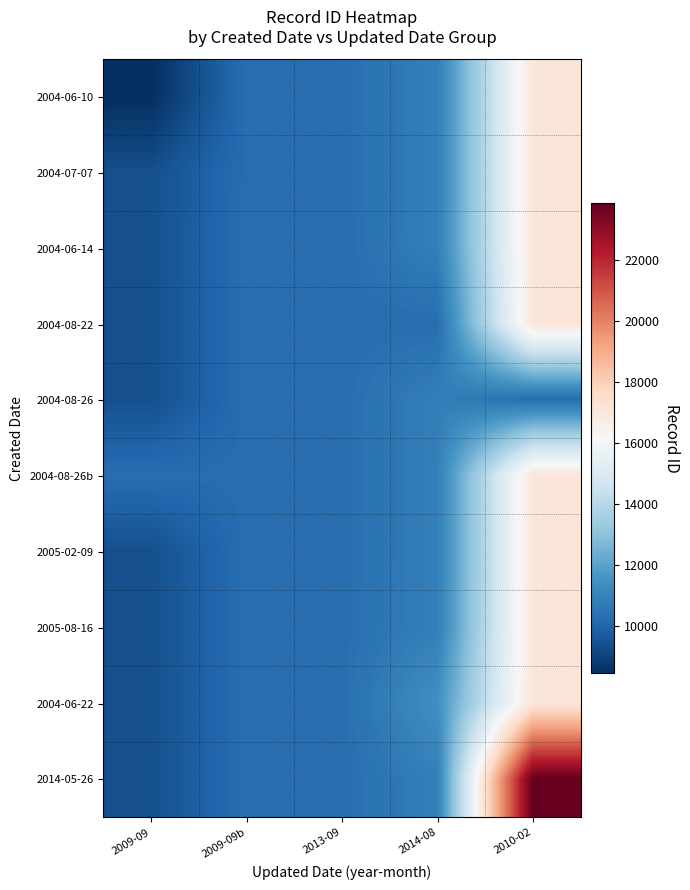

Reading left to right, what are all the values shown in this chart?

2004-06-10: 2009-09=8444.0	2009-09b=10295.0	2013-09=10304.5	2014-08=10861.5	2010-02=17079.5
2004-07-07: 2009-09=9370.5	2009-09b=10286.0	2013-09=10304.5	2014-08=10861.5	2010-02=17079.5
2004-06-14: 2009-09=9370.5	2009-09b=10295.0	2013-09=10289.0	2014-08=10861.5	2010-02=17079.5
2004-08-22: 2009-09=9370.5	2009-09b=10295.0	2013-09=10304.5	2014-08=10294.0	2010-02=17079.5
2004-08-26: 2009-09=9370.5	2009-09b=10295.0	2013-09=10304.5	2014-08=10861.5	2010-02=10296.0
2004-08-26b: 2009-09=10297.0	2009-09b=10295.0	2013-09=10304.5	2014-08=10861.5	2010-02=17079.5
2005-02-09: 2009-09=9370.5	2009-09b=10304.0	2013-09=10304.5	2014-08=10861.5	2010-02=17079.5
2005-08-16: 2009-09=9370.5	2009-09b=10295.0	2013-09=10320.0	2014-08=10861.5	2010-02=17079.5
2004-06-22: 2009-09=9370.5	2009-09b=10295.0	2013-09=10304.5	2014-08=11429.0	2010-02=17079.5
2014-05-26: 2009-09=9370.5	2009-09b=10295.0	2013-09=10304.5	2014-08=10861.5	2010-02=23863.0